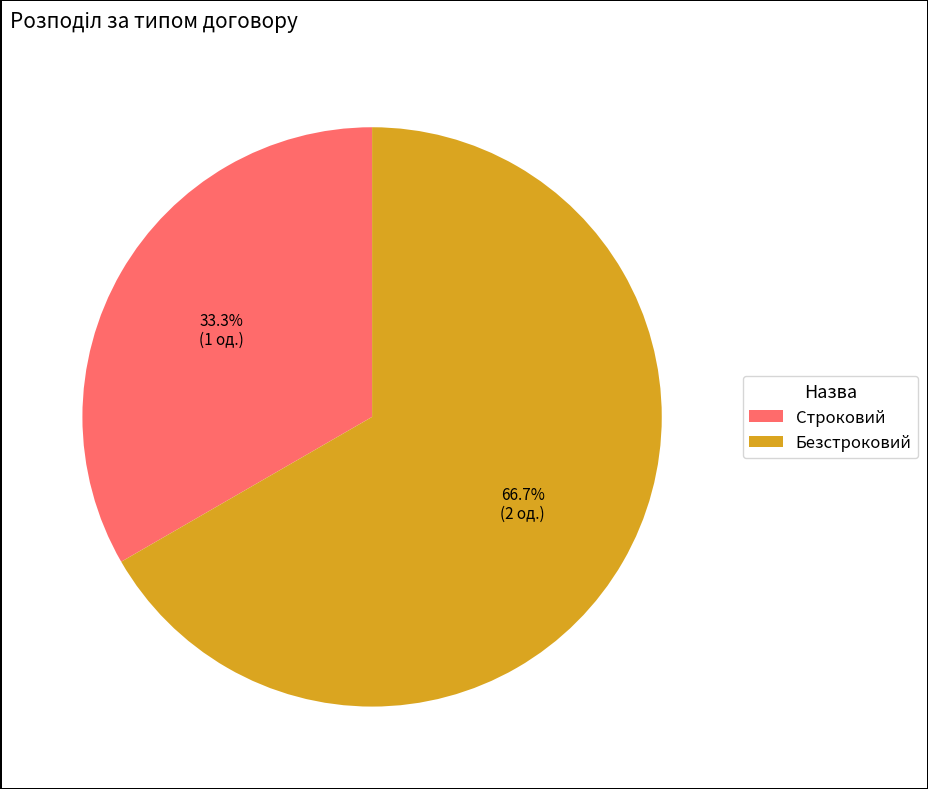

Combined, what portion of the pie is Строковий and Безстроковий?

100.0%